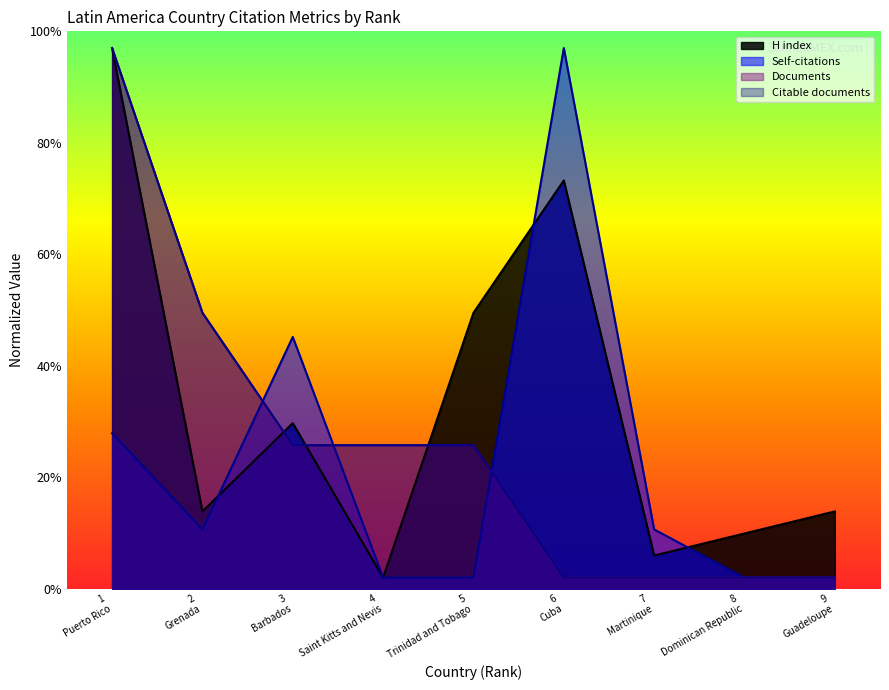

Reading right to left, transcribe all the data shown in this chart.

H index: 13.9	9.9	6.0	73.2	49.5	2.0	29.7	13.9	97.0
Self-citations: 2.0	2.0	10.6	97.0	2.0	2.0	45.2	10.6	27.9
Documents: 2.0	2.0	2.0	2.0	25.8	25.8	25.8	49.5	97.0
Citable documents: 2.0	2.0	2.0	2.0	25.8	25.8	25.8	49.5	97.0